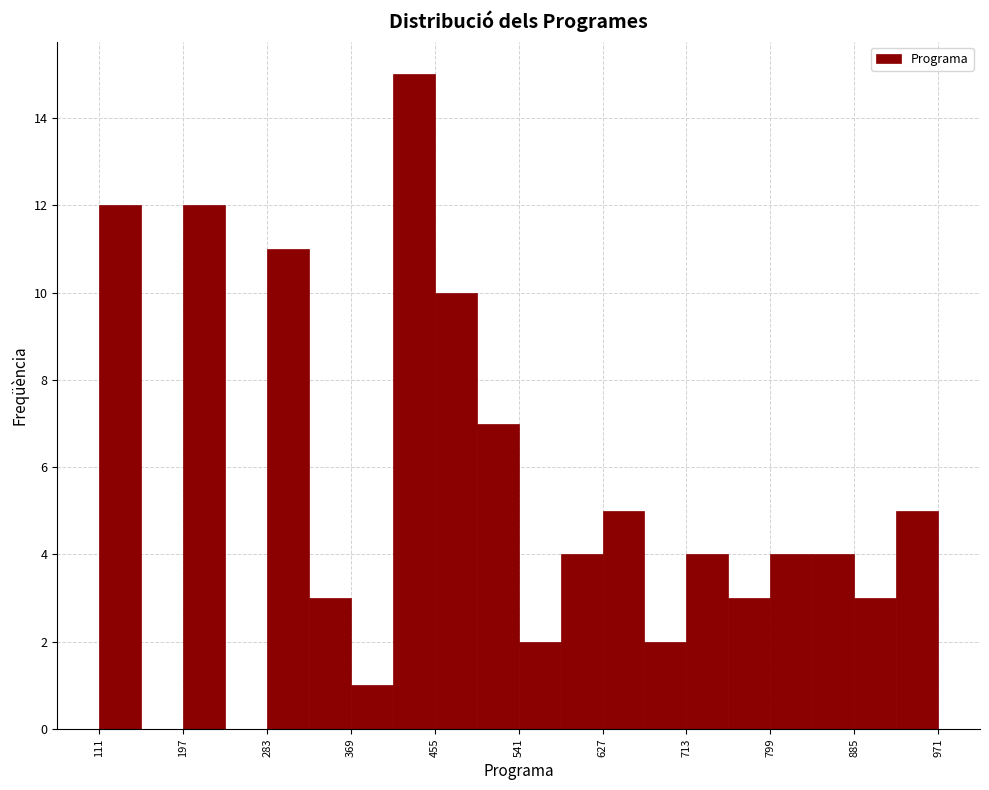

Reading left to right, transcribe this chart: for each bar, give the range it covers on the x-axis and its height. Neither the bar edges nor the heights are printed on the chart, so give them approximately, as read against the axes.

111 to 154: 12
154 to 197: 0
197 to 240: 12
240 to 283: 0
283 to 326: 11
326 to 369: 3
369 to 412: 1
412 to 455: 15
455 to 498: 10
498 to 541: 7
541 to 584: 2
584 to 627: 4
627 to 670: 5
670 to 713: 2
713 to 756: 4
756 to 799: 3
799 to 842: 4
842 to 885: 4
885 to 928: 3
928 to 971: 5